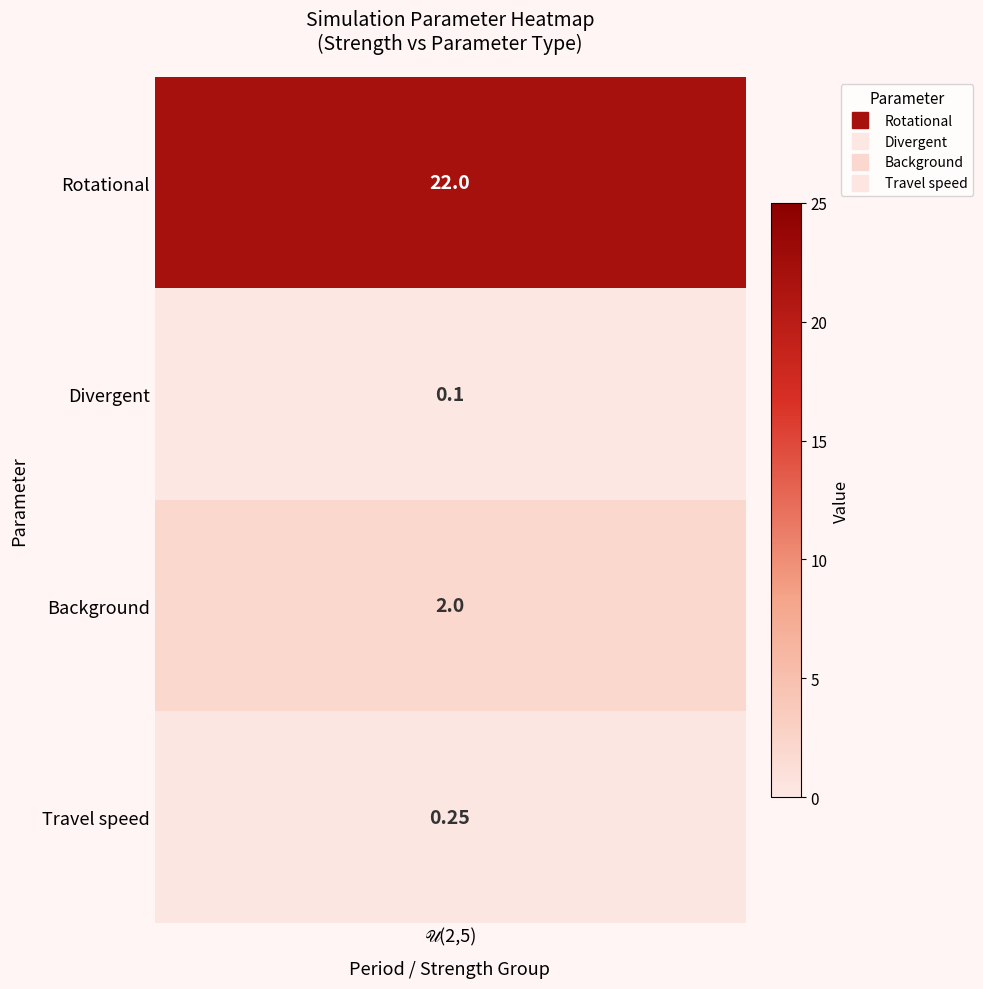

What is the minimum value shown in the chart?

0.1